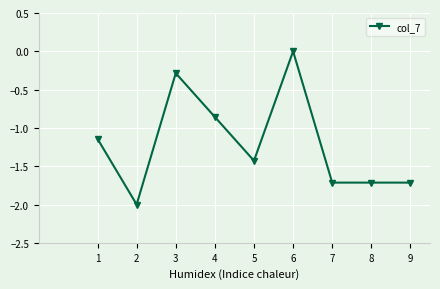

What is the difference between the values at 7 and 4?

0.9